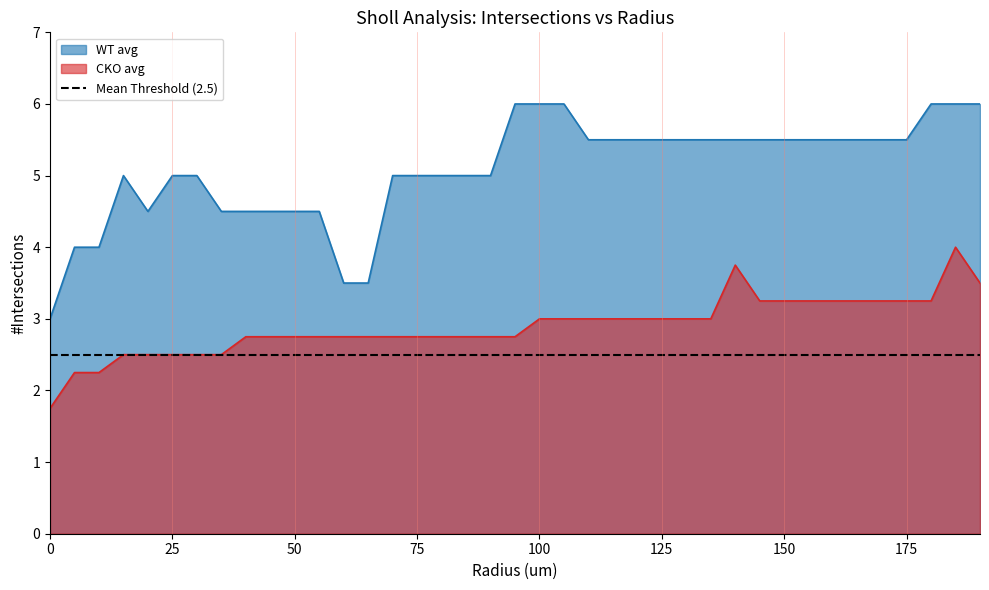

Does the chart have visible grid lines?

No